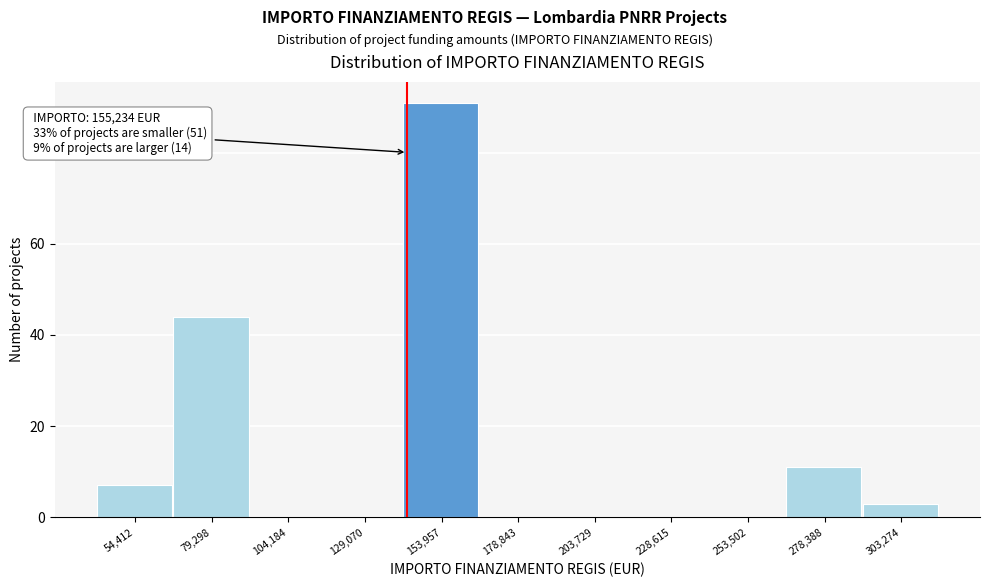

Reading right to left, what are all the values shown in this chart?

303,274=3	278,388=11	253,502=0	228,615=0	203,729=0	178,843=0	153,957=91	129,070=0	104,184=0	79,298=44	54,412=7